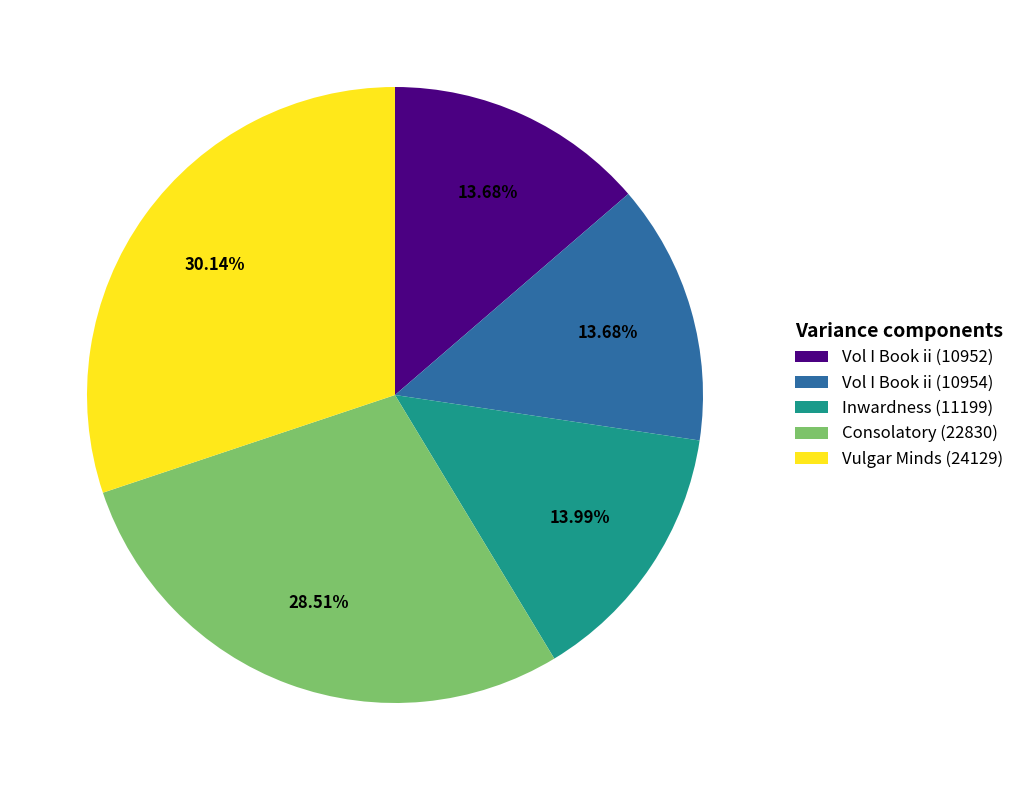

To the nearest percent, what is the combined percentage of Consolatory (22830) and Vol I Book ii (10952)?

42%